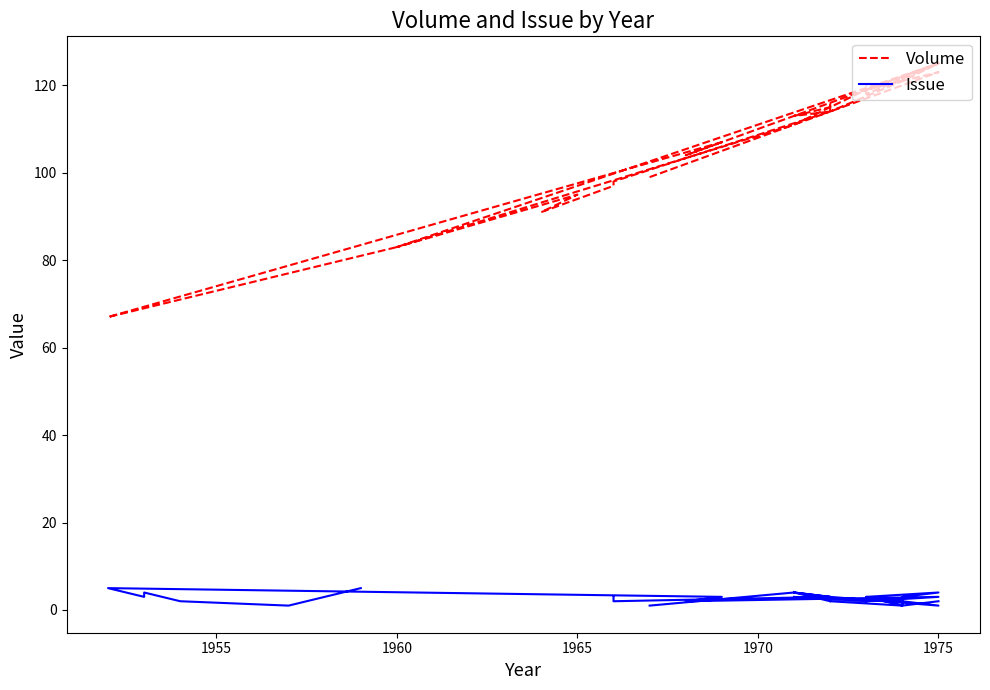

Is the value of Volume at 11 greater than the value of Issue at 1975?

Yes